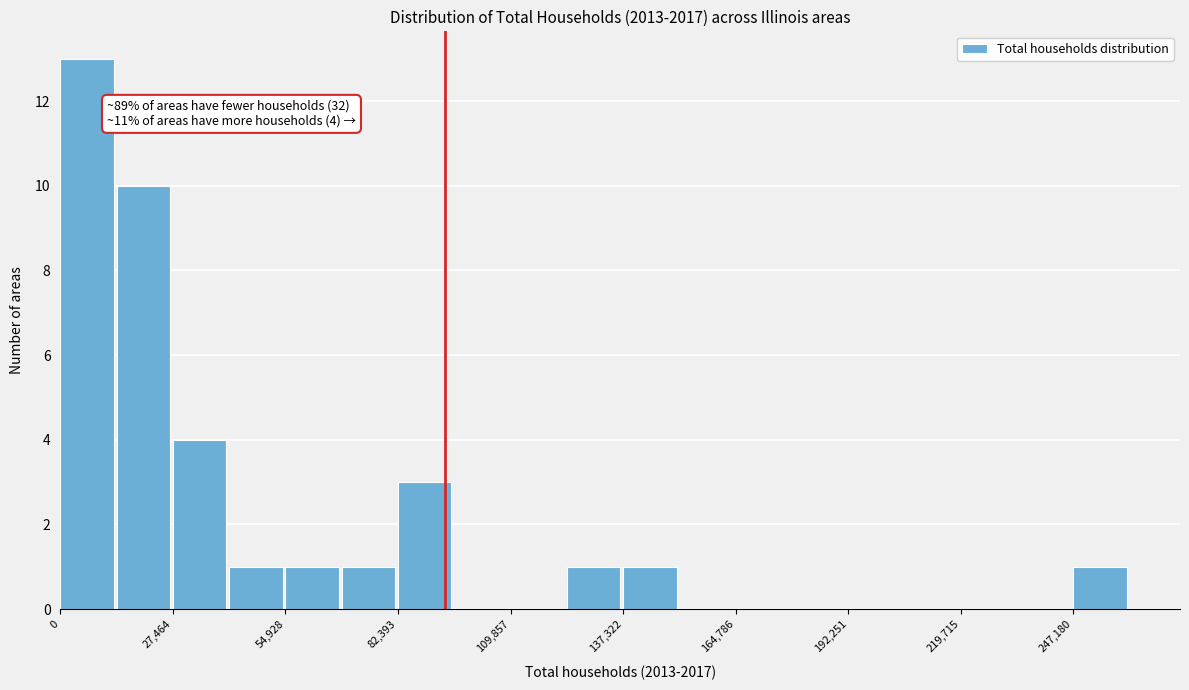

Around what value on the x-axis is the tallest bar? Give the approximate position of its centre, as read against the axis.

5000